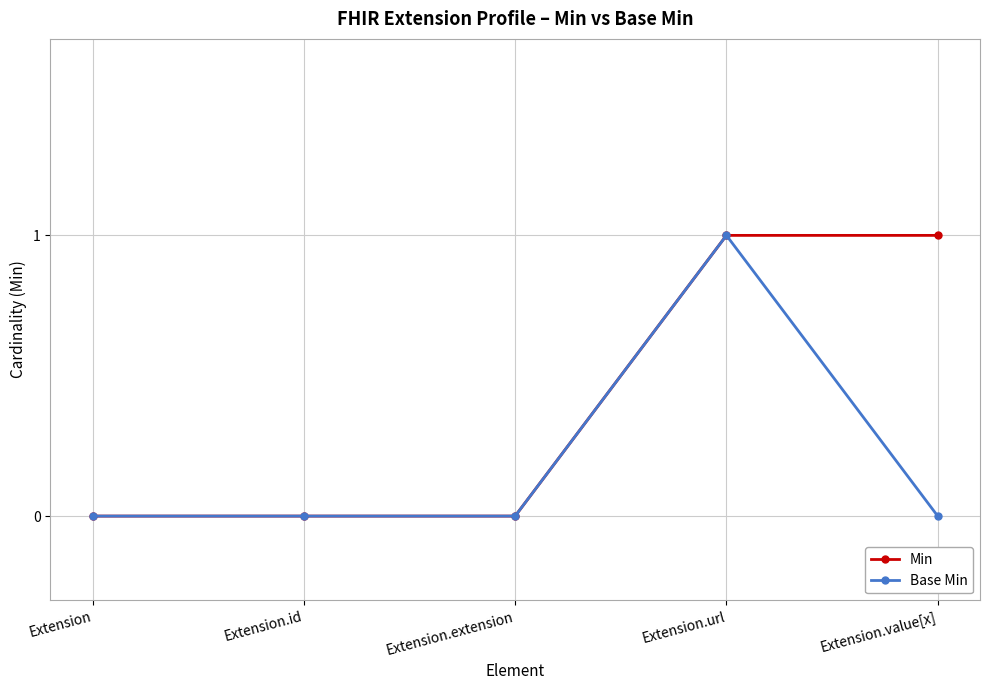

Count the number of data series in this chart.

2